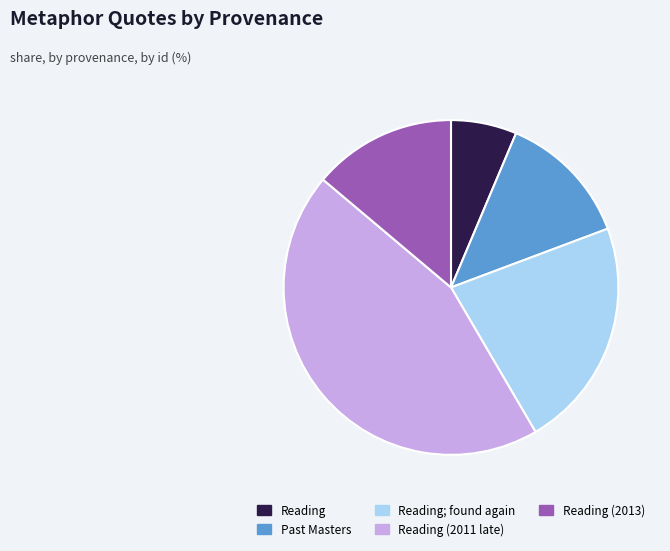

Do Reading (2011 late) and Reading together represent more than half of the pie?

Yes